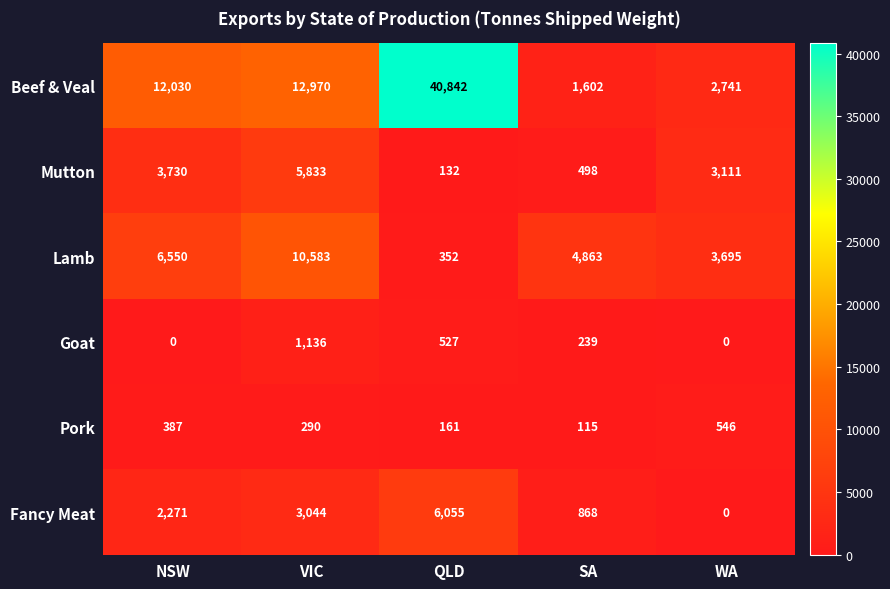

Where is Beef & Veal nearest to the value 21222?

VIC